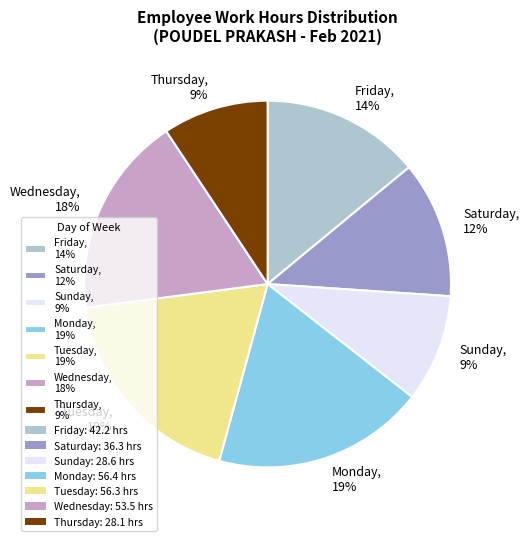

Is the sum of Monday, 19% and Sunday, 9% greater than half?

No